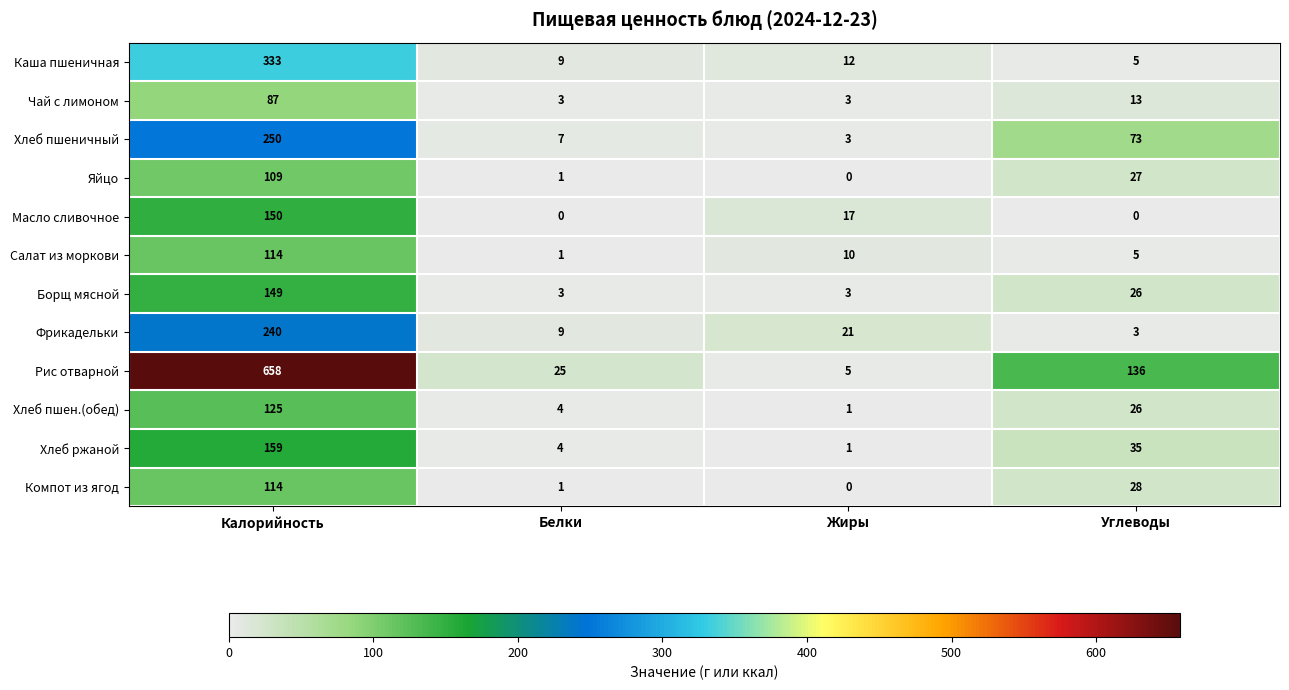

What is the maximum value for Фрикадельки?

240